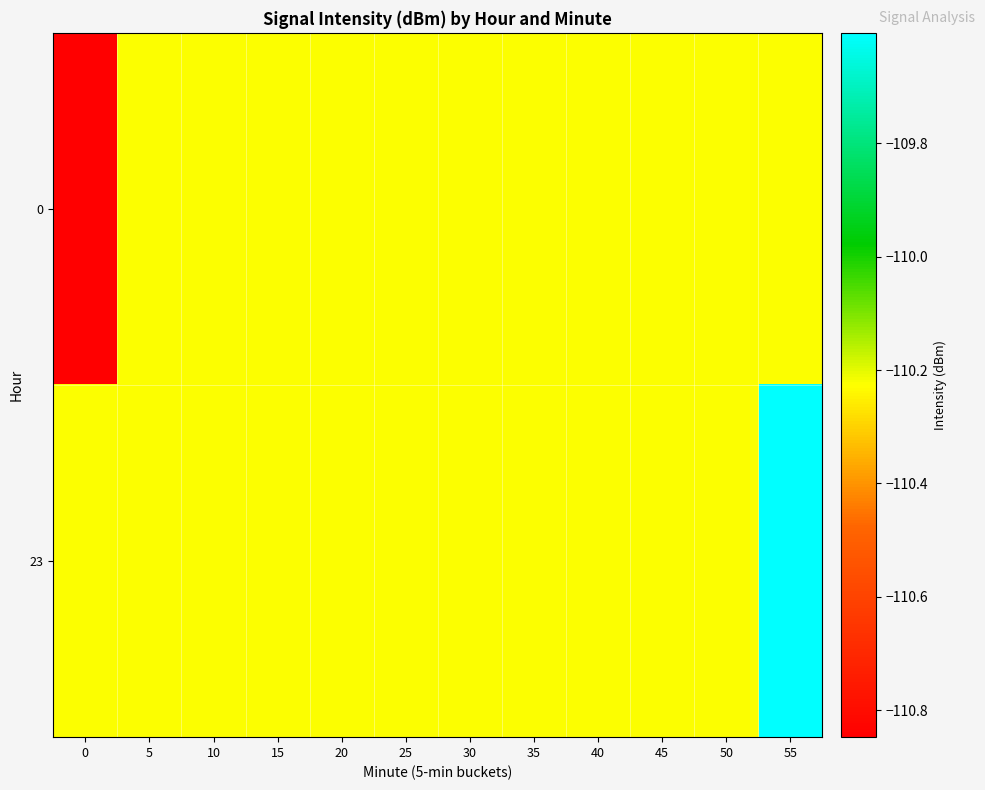

What is the minimum value shown in the chart?

-110.8